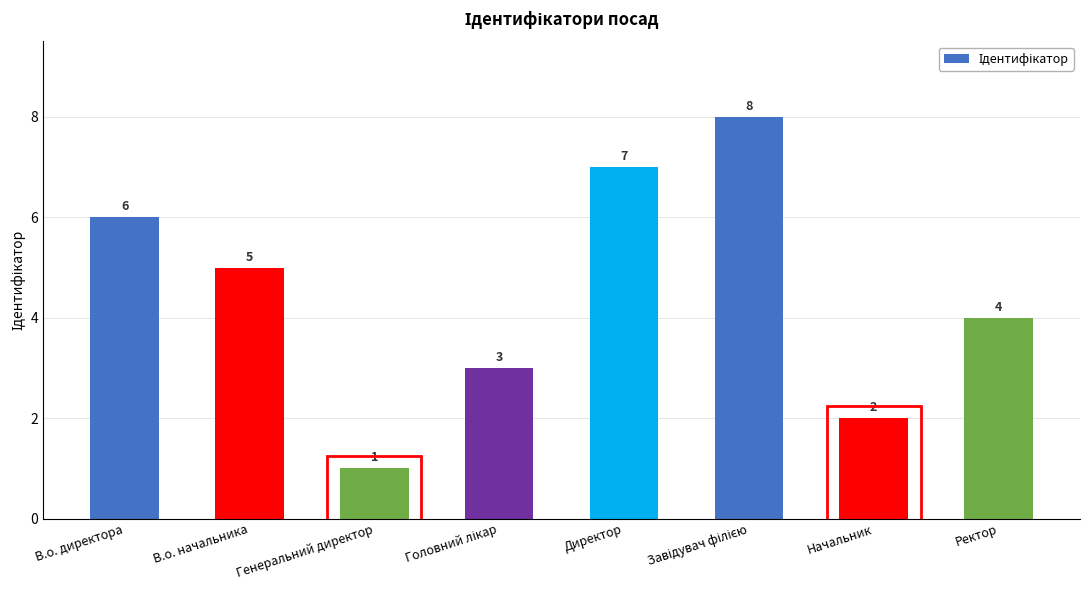

True or false: the data shows 1 at Генеральний директор.

True